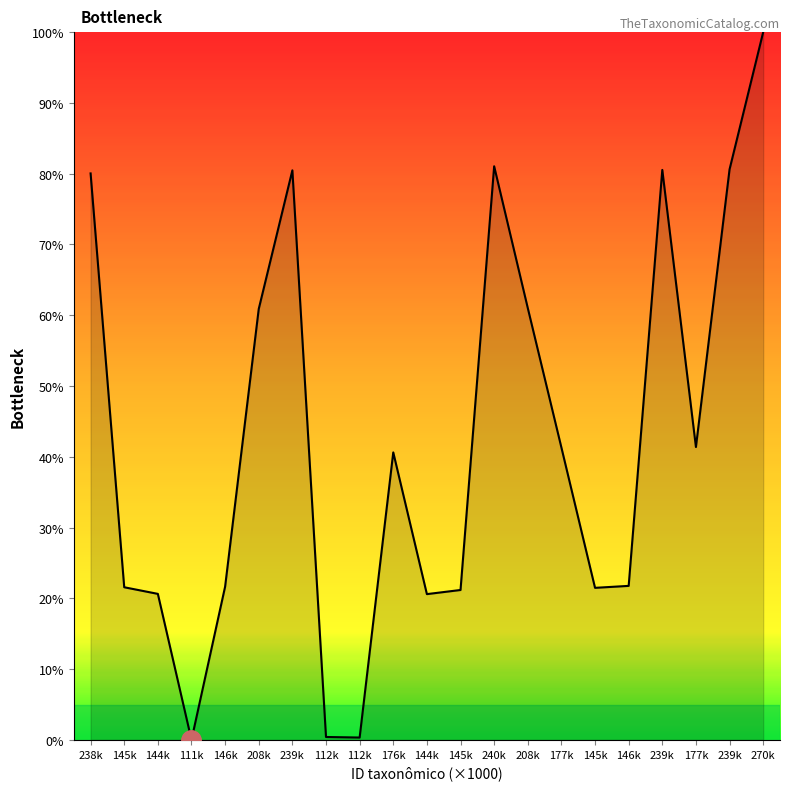

What is the difference between the values at 112k and 144k?

20.3